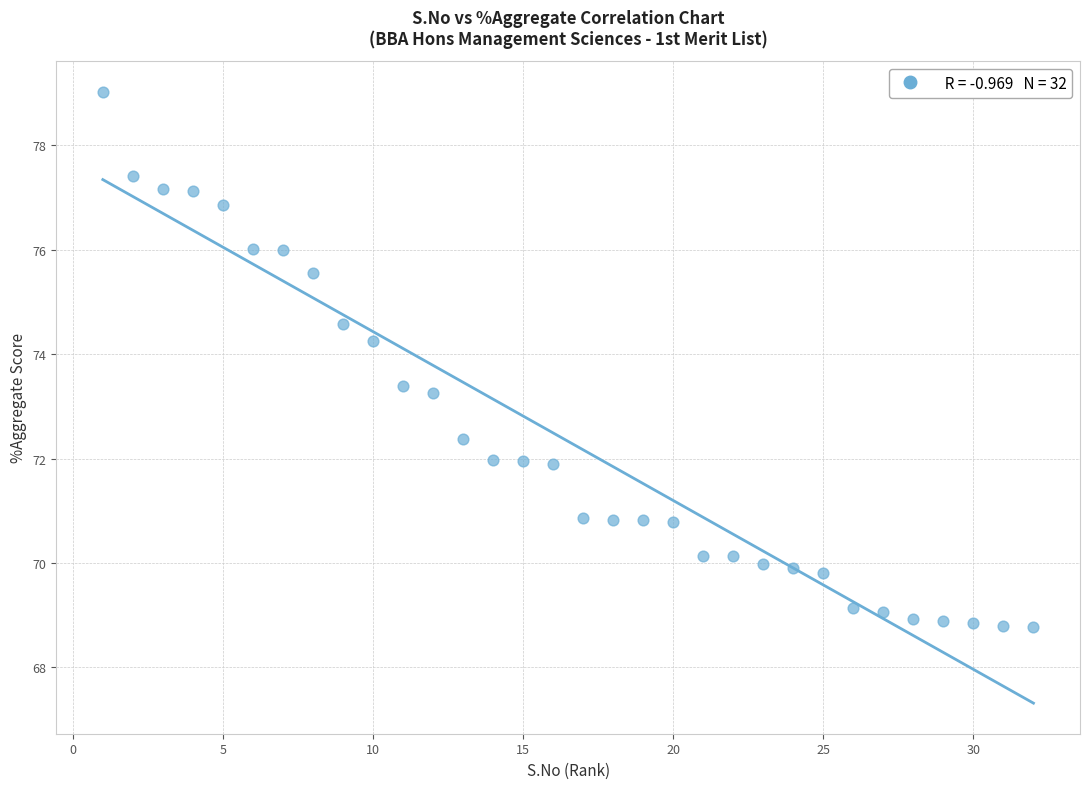

What is the range of Y values (max minus min)?

10.2